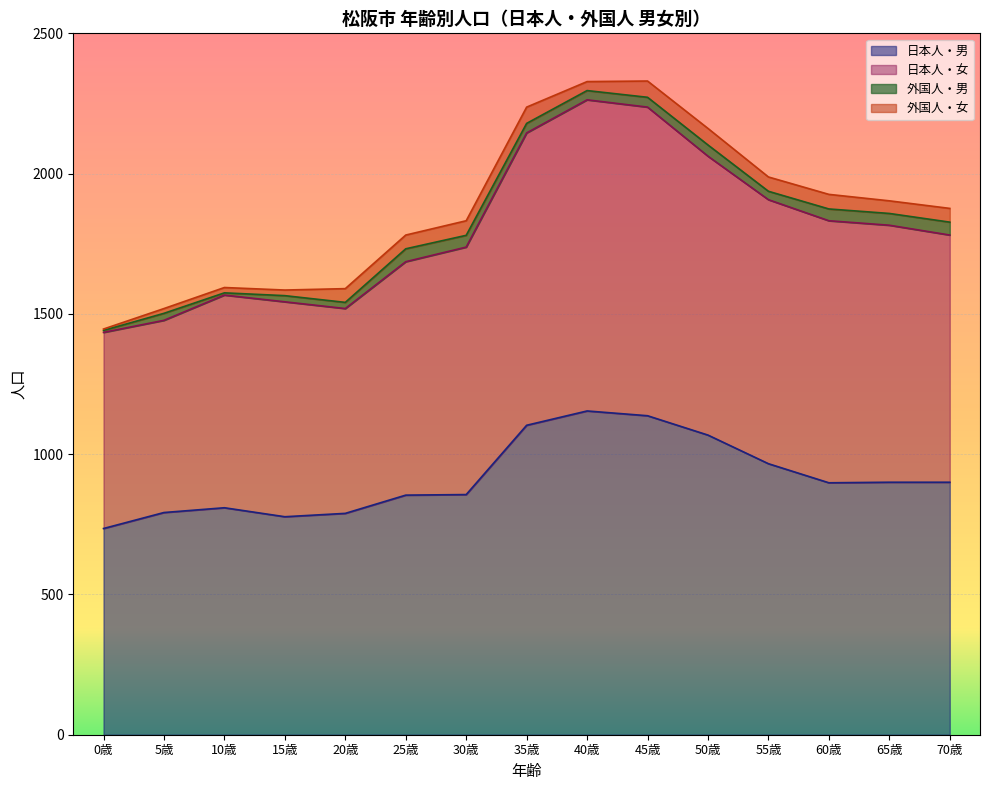

The value of 日本人・男 at 50歳 is 1068. True or false?

True